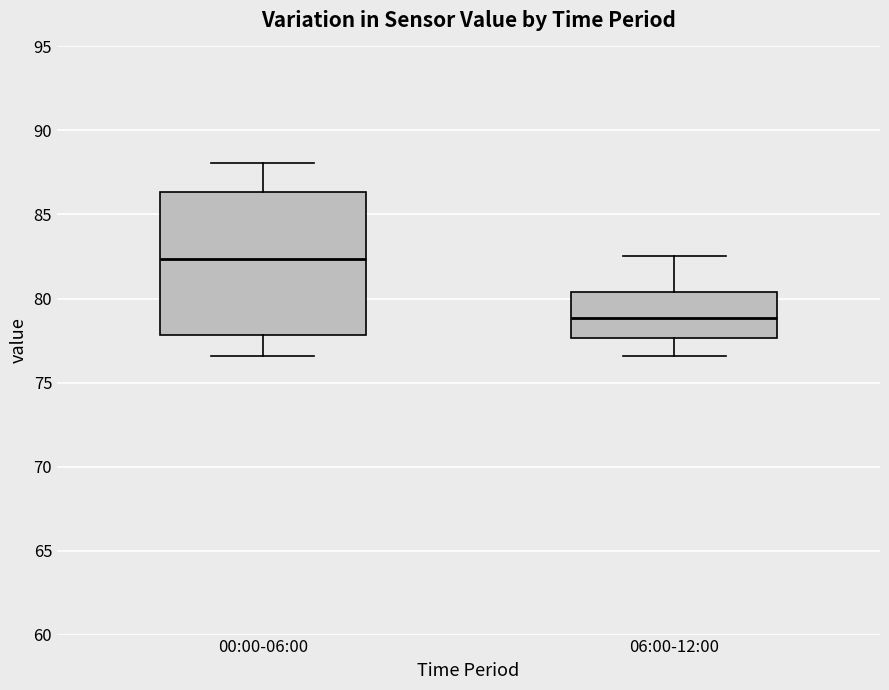

Which box's median line is the lowest?

06:00-12:00